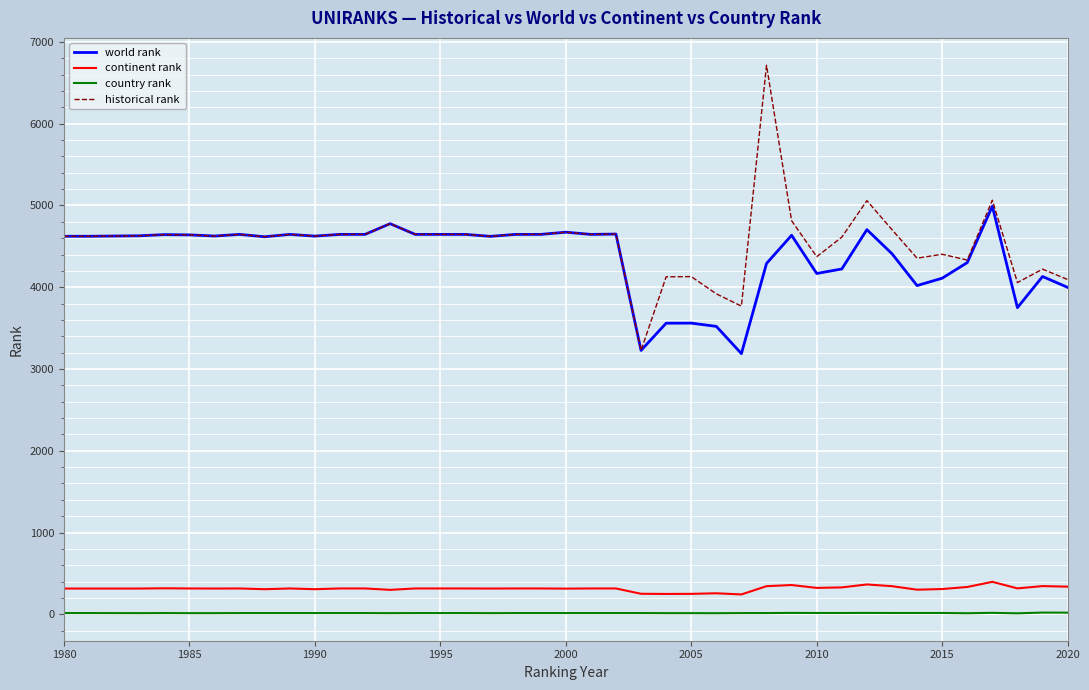

How many lines are shown in the chart?

4